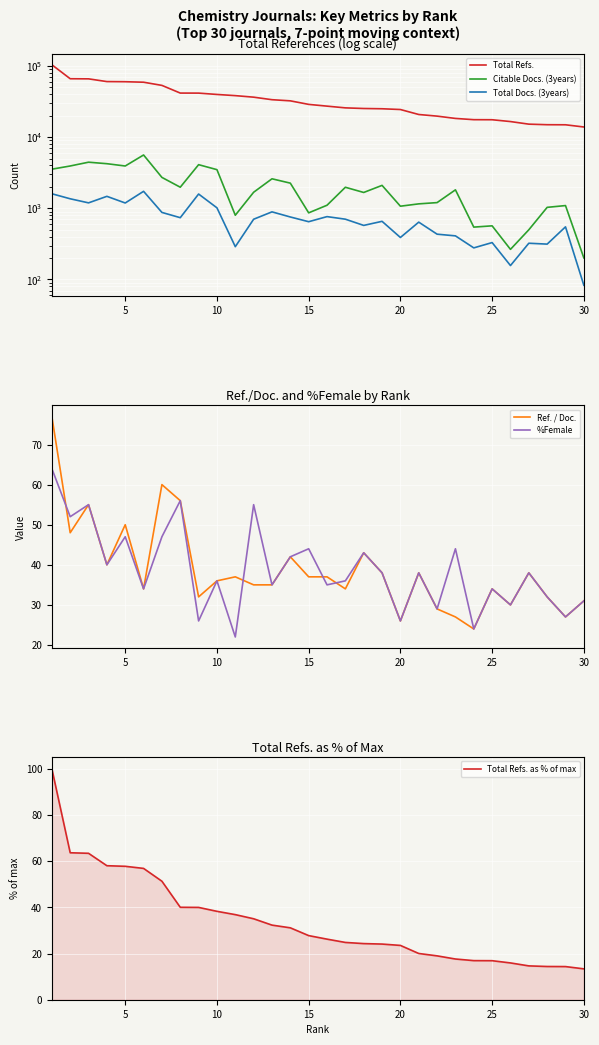

What is the difference between the maximum and minimum values in the Citable Docs. (3years) series?

5405.0